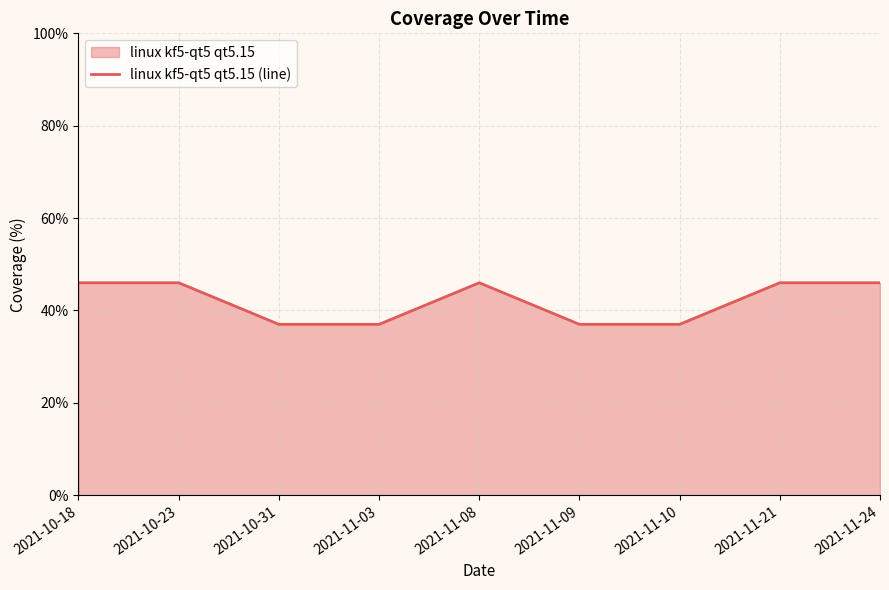

List the labels in order of value, smallest first.

2021-10-31, 2021-11-03, 2021-11-09, 2021-11-10, 2021-10-18, 2021-10-23, 2021-11-08, 2021-11-21, 2021-11-24